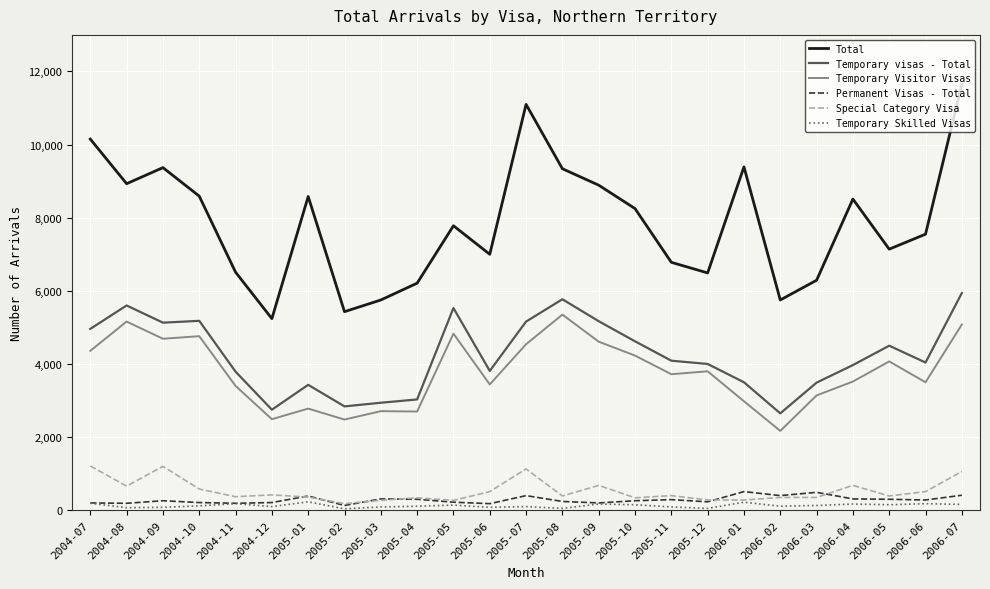

Between 2006-01 and 2006-02, which series saw the biggest shift?

Total